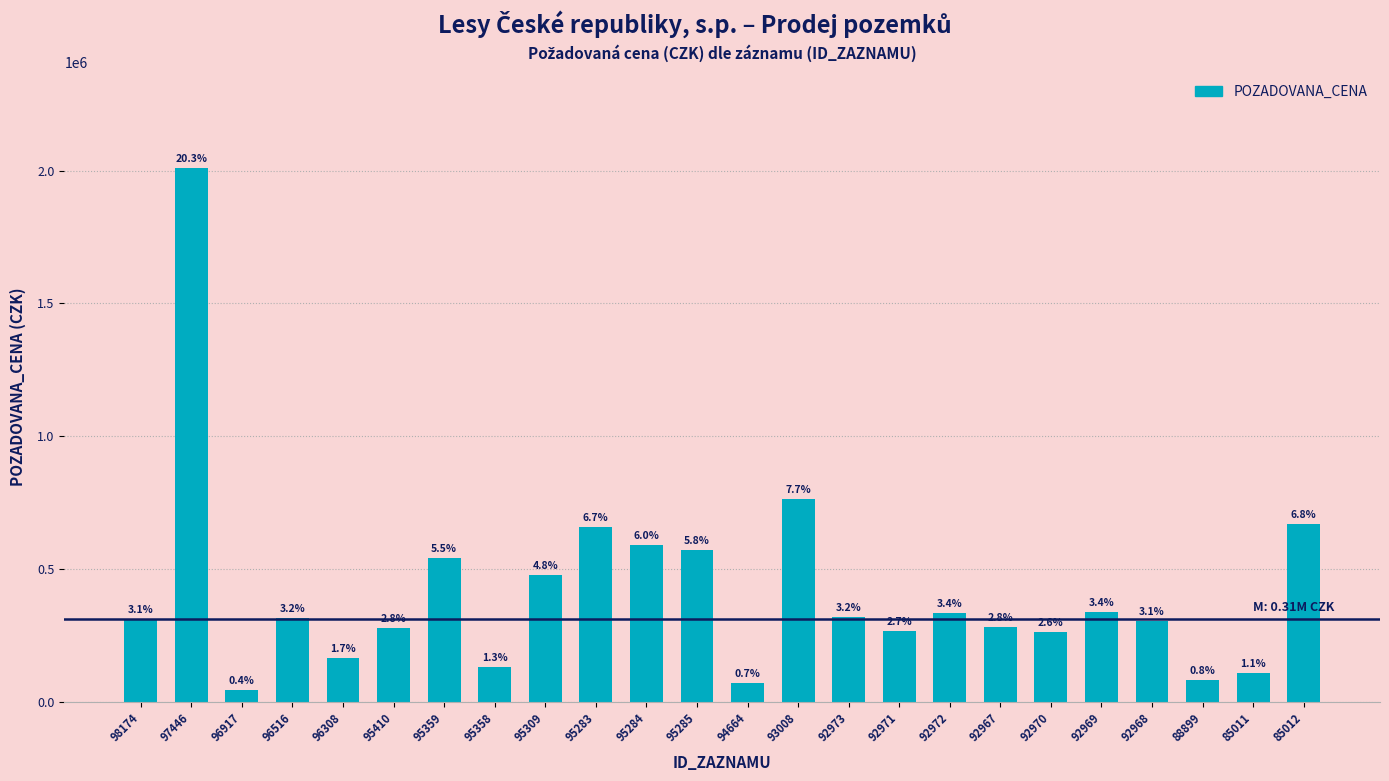

Which label corresponds to the largest value in the chart?

97446